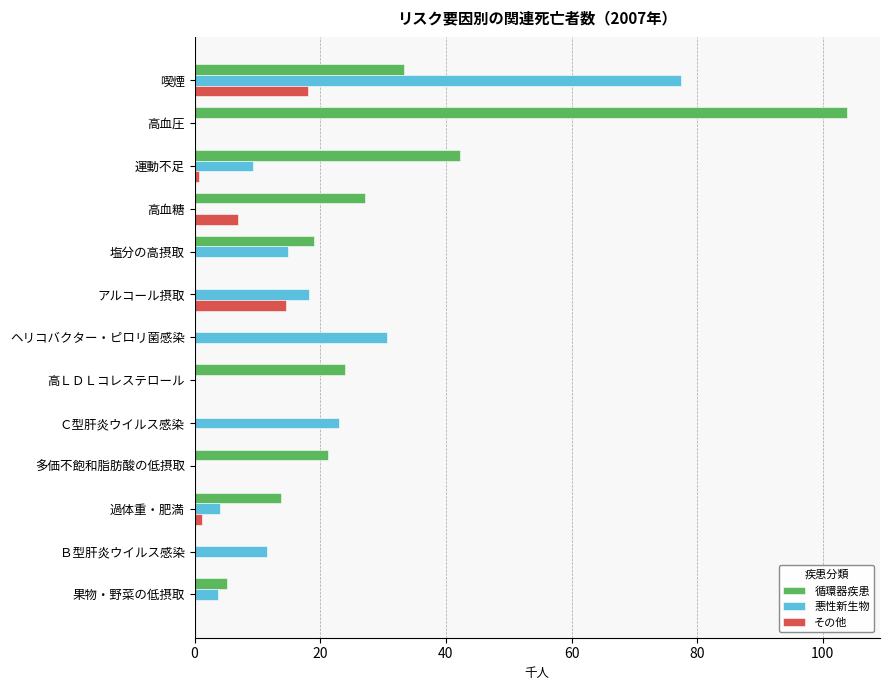

What is the sum of the 悪性新生物 values at 喫煙 and 多価不飽和脂肪酸の低摂取?

77.4